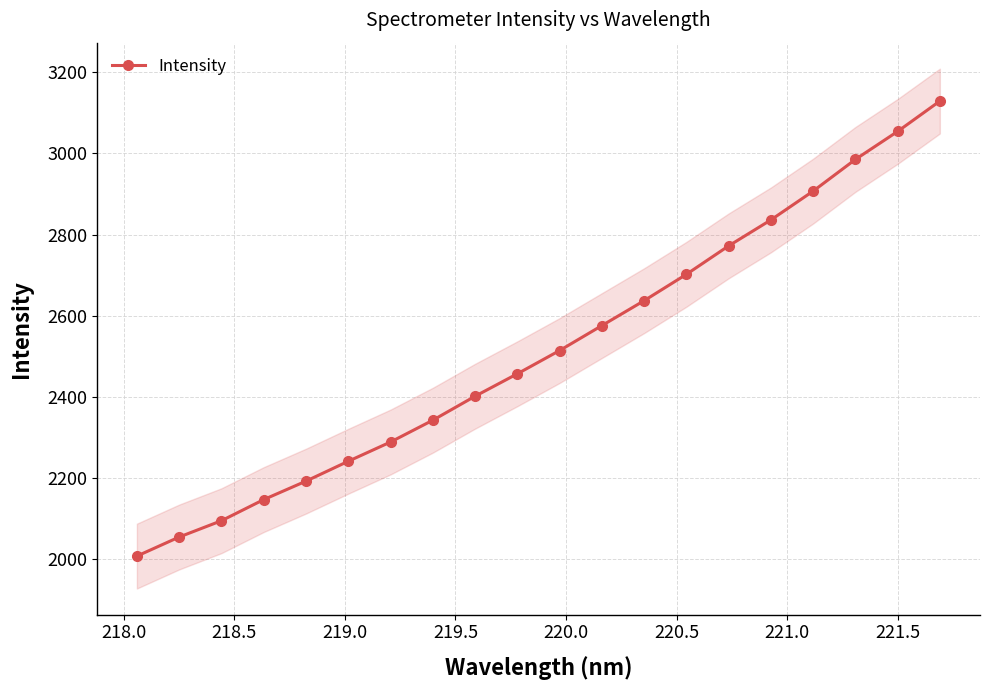

True or false: Intensity has more than 0 points higher than both neighbors.

False